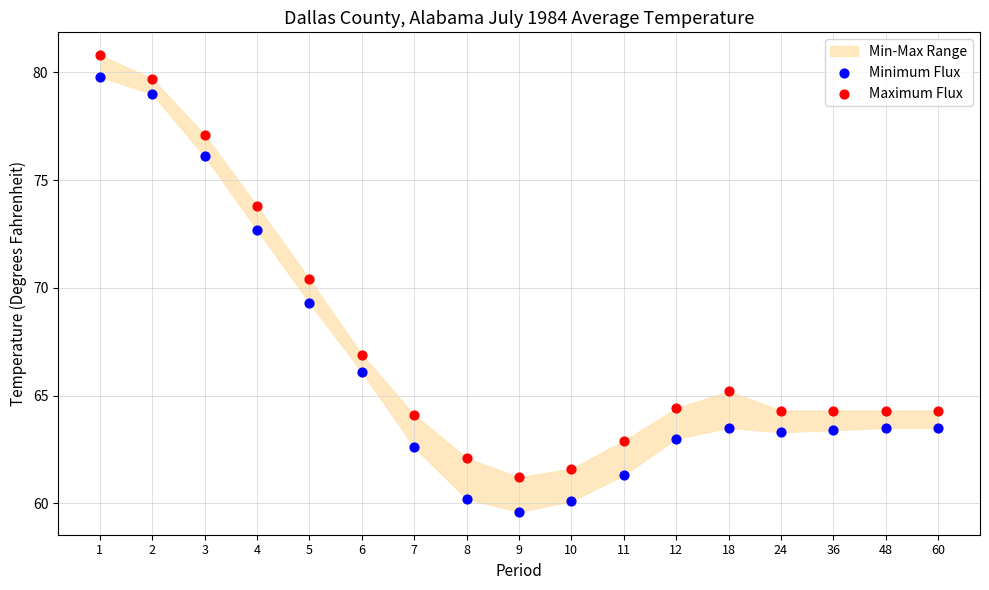

Which series has the largest Y range (max minus min)?

Minimum Flux